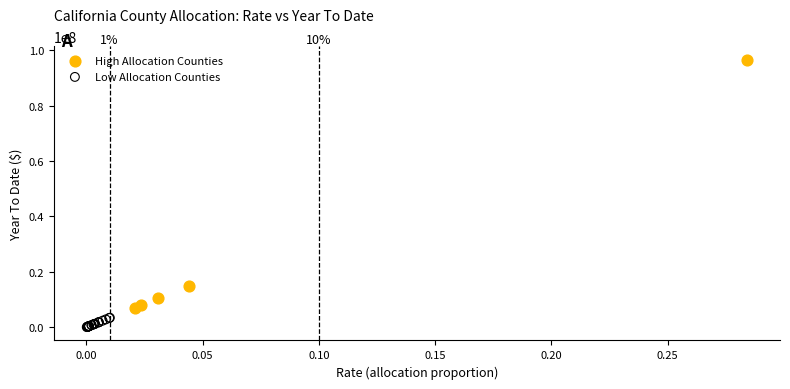

Which series contains the highest Y value?

High Allocation Counties